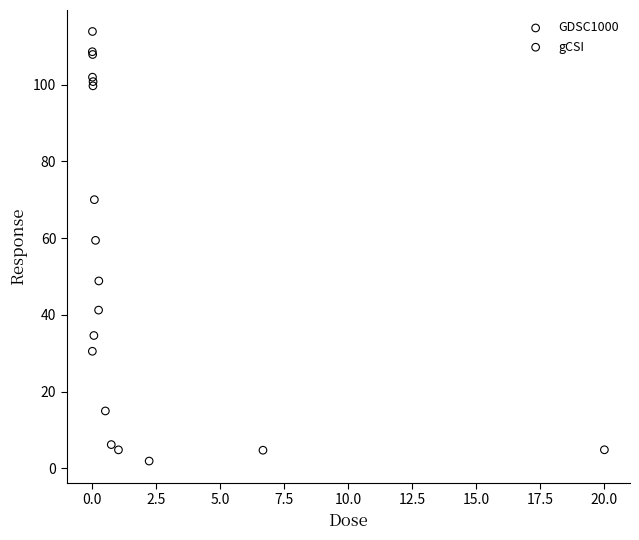

Which series contains the highest Y value?

GDSC1000